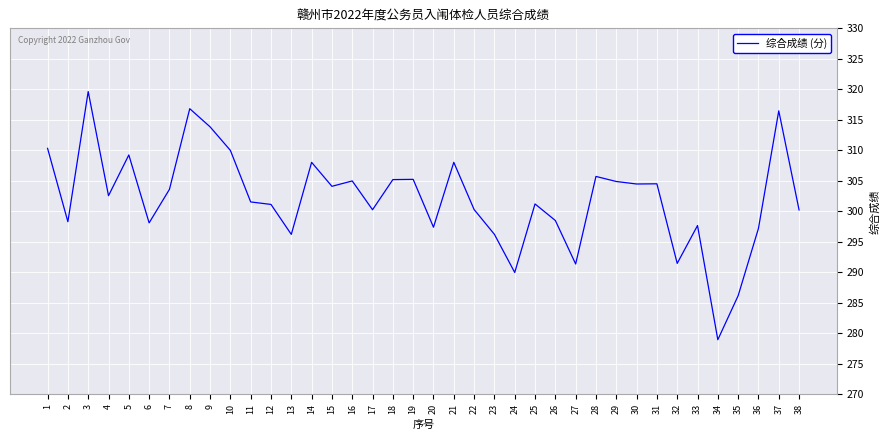

Which has a higher value, 36 or 13?

36